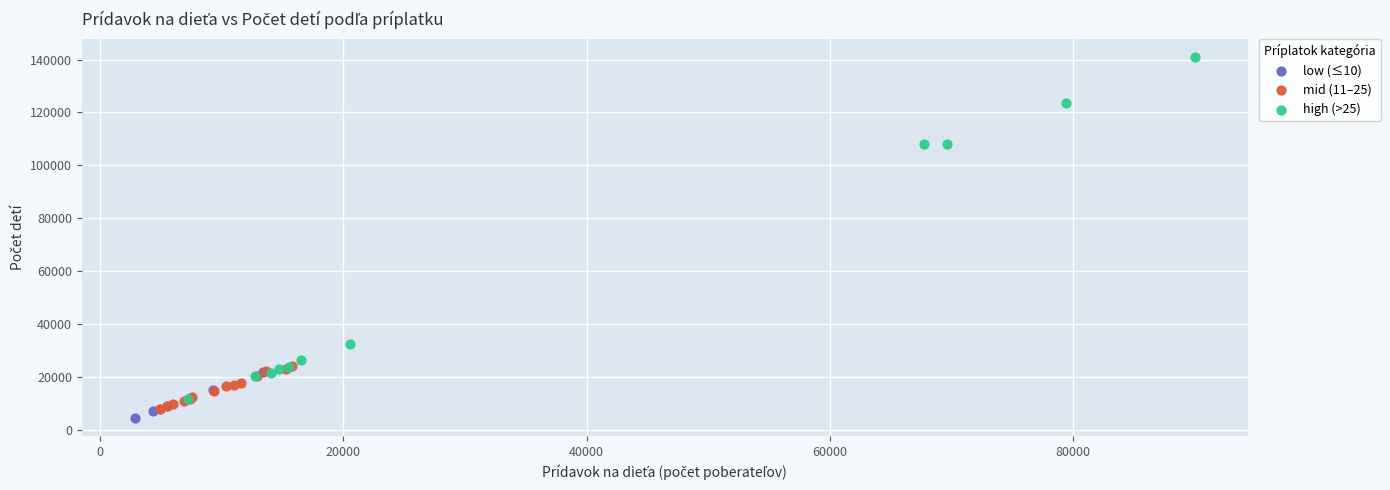

Which series has the widest spread of Y values?

high (>25)